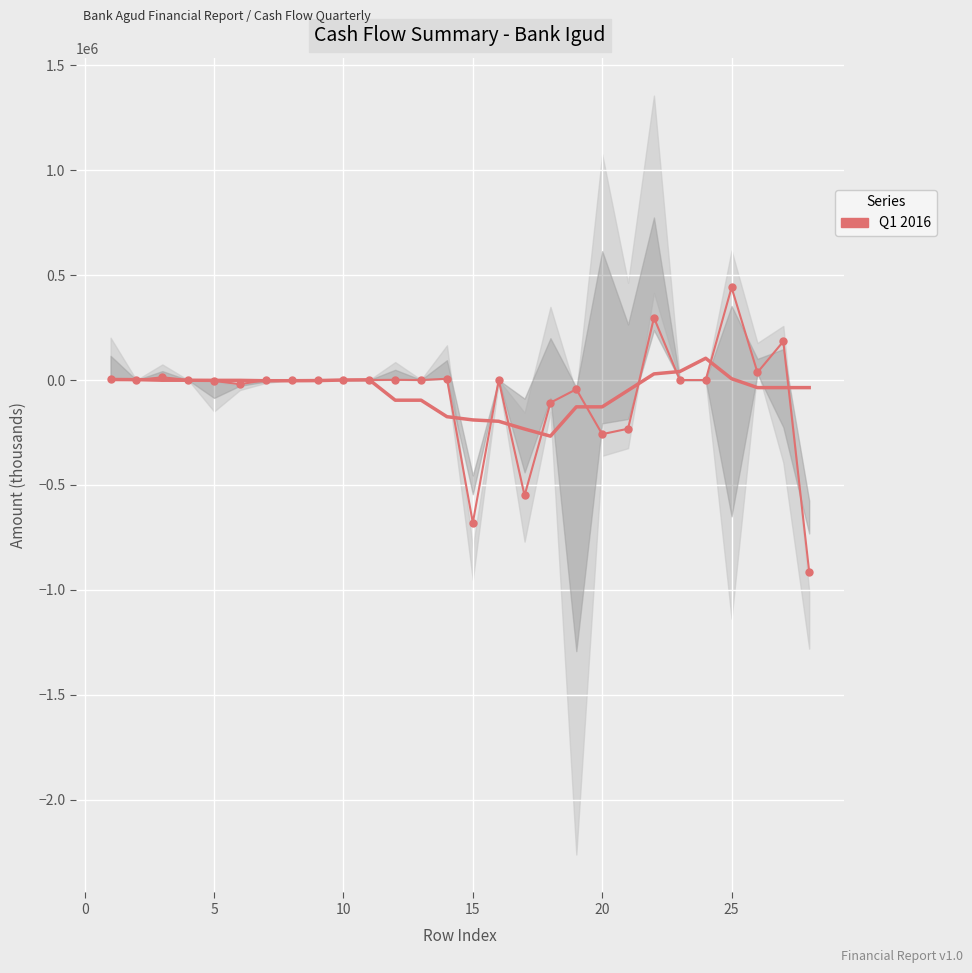

How many distinct data groups are displayed?

1